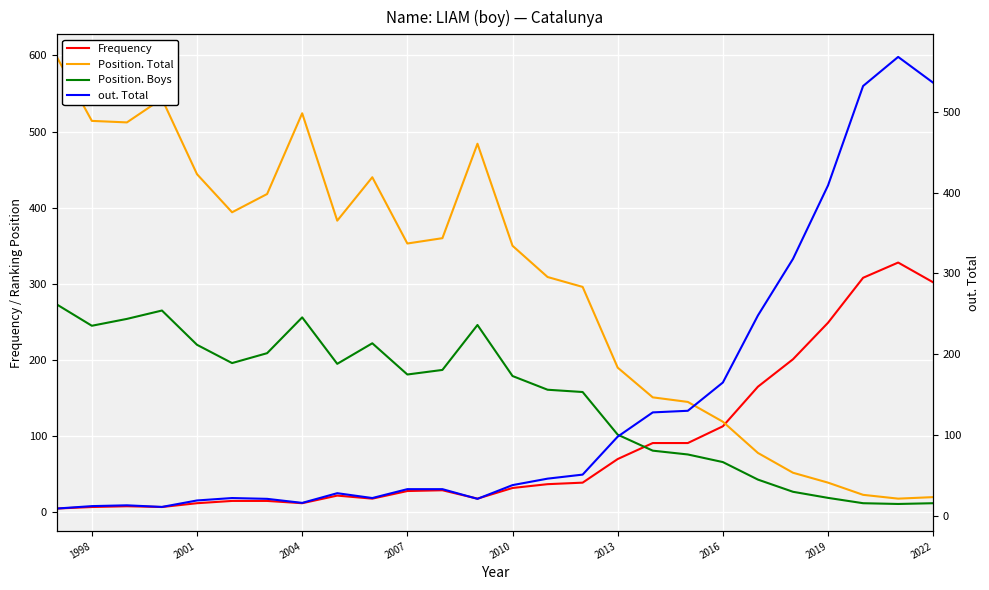

How many distinct data groups are displayed?

4